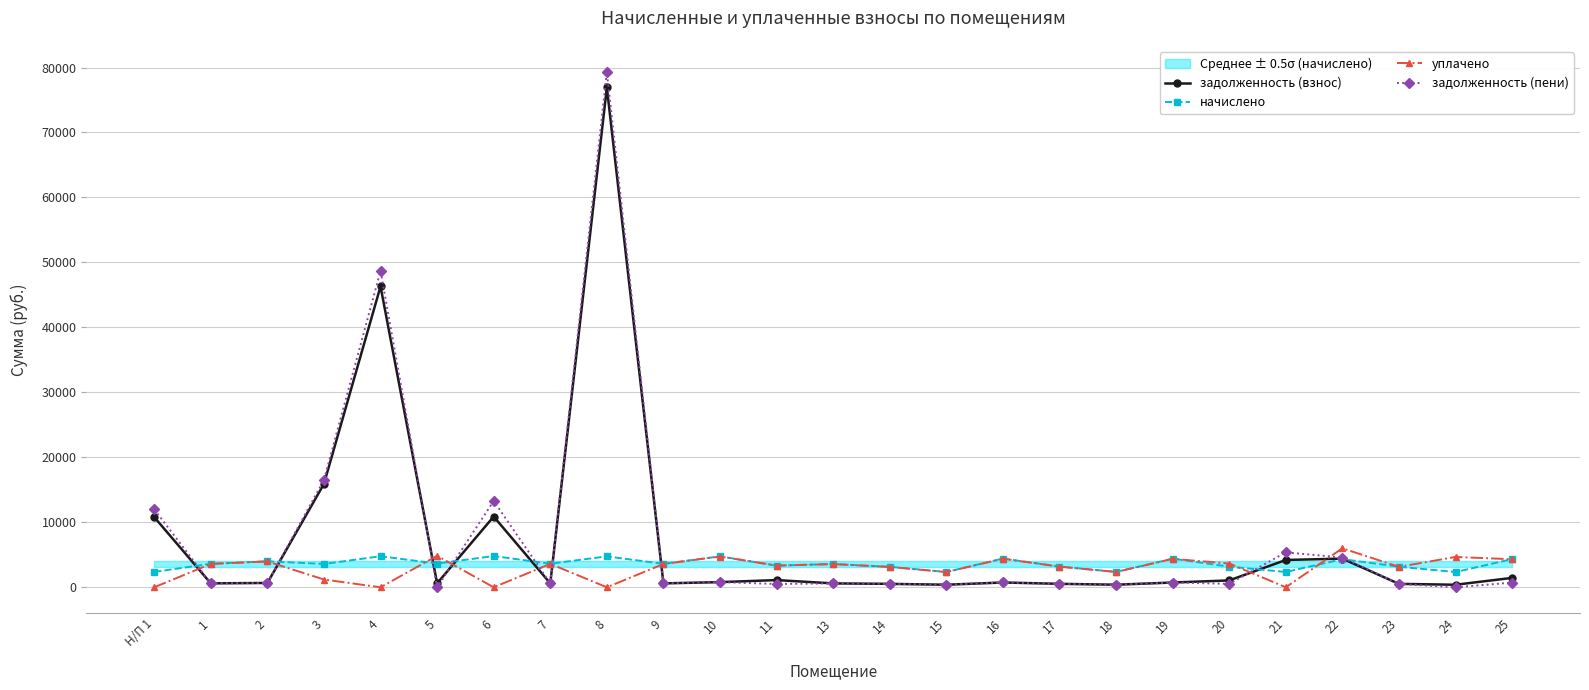

What is the sum of all уплачено values?

74005.6